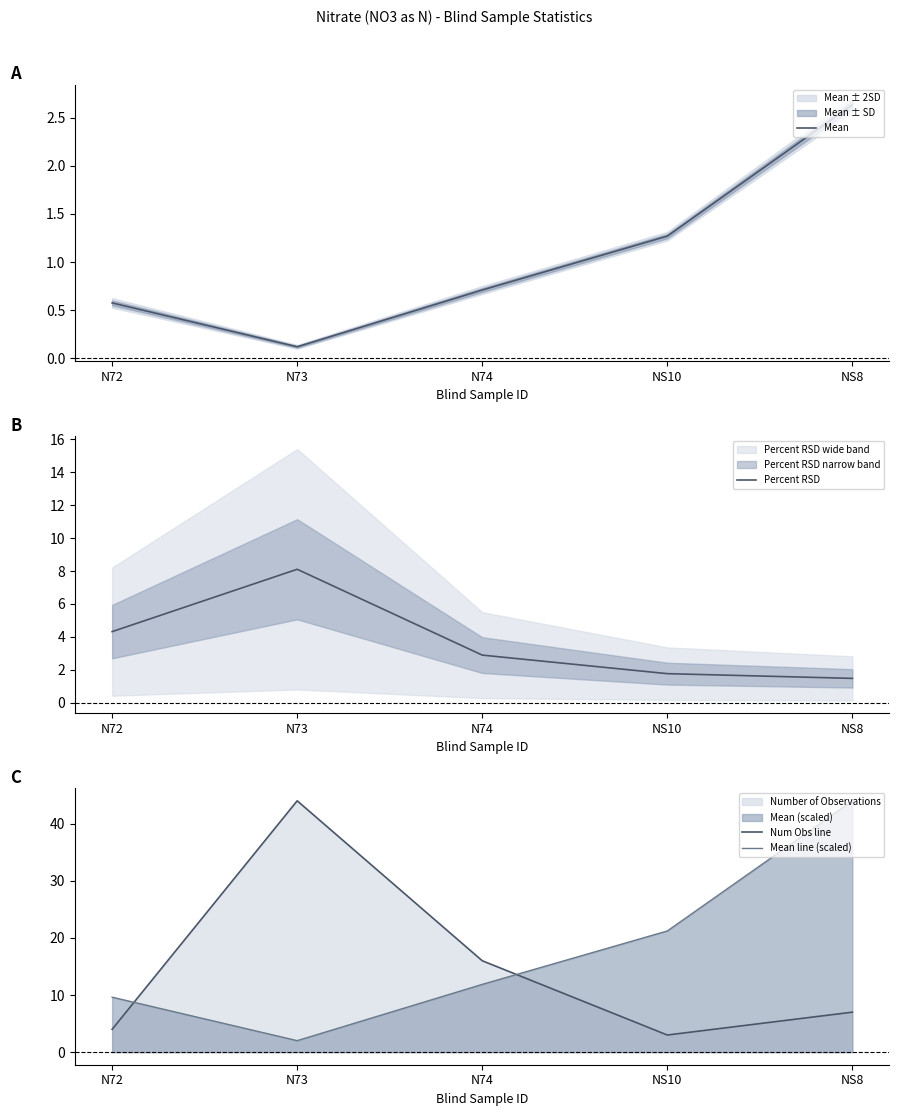

Reading left to right, what are all the values shown in this chart?

Mean: N72=0.6	N73=0.1	N74=0.7	NS10=1.3	NS8=2.6
Percent RSD: N72=4.3	N73=8.1	N74=2.9	NS10=1.8	NS8=1.5
Num Obs line: N72=4.0	N73=44.0	N74=16.0	NS10=3.0	NS8=7.0
Mean line (scaled): N72=9.6	N73=2.0	N74=11.9	NS10=21.2	NS8=44.0